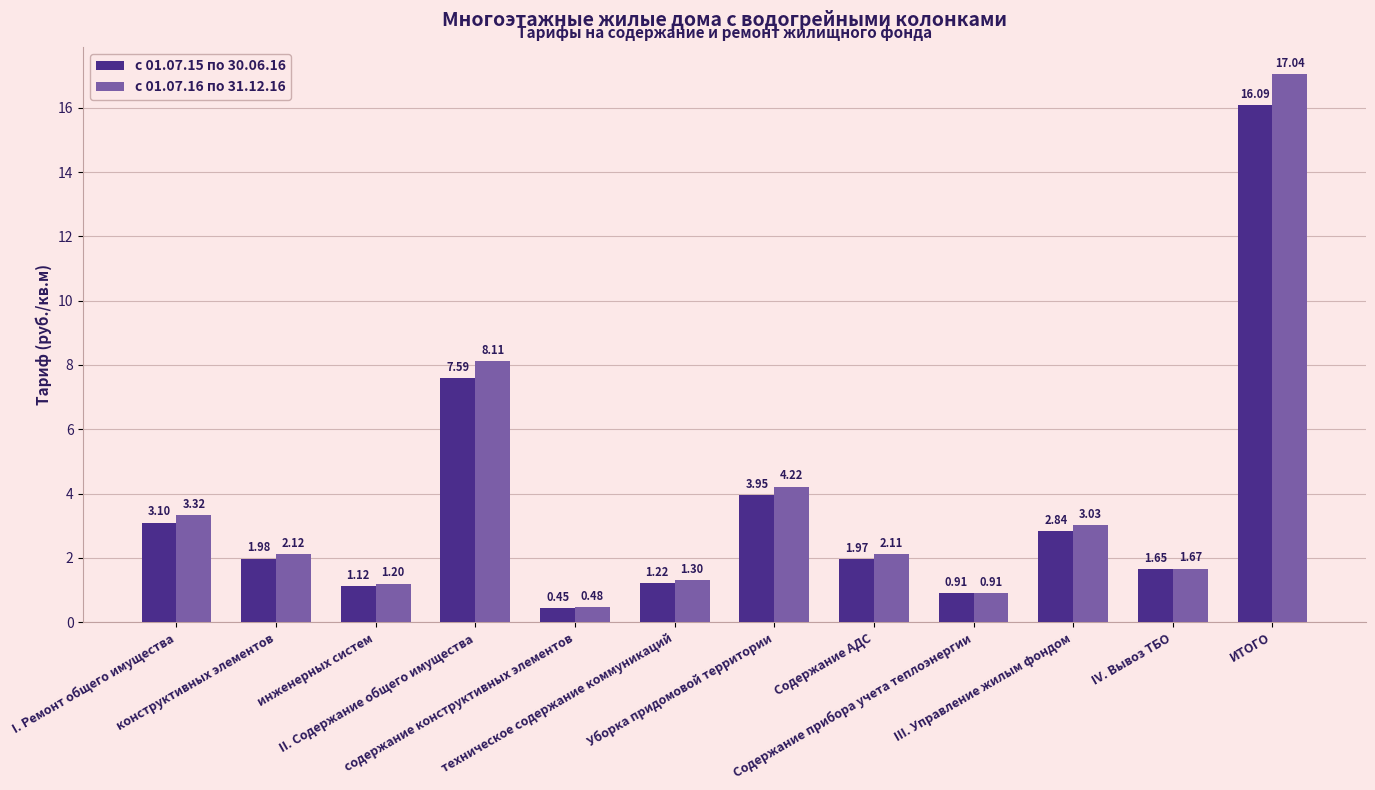

List the series in order of their overall mean, lowest first.

с 01.07.15 по 30.06.16, с 01.07.16 по 31.12.16